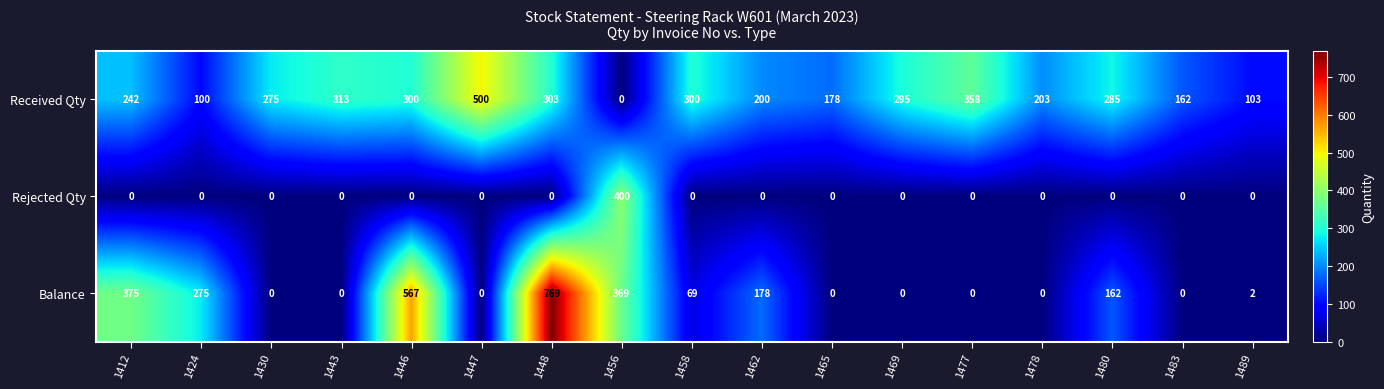

List the series in order of their overall mean, highest first.

Received Qty, Balance, Rejected Qty